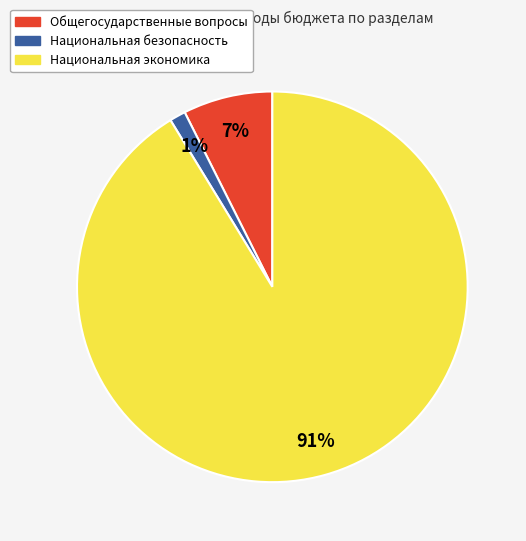

To the nearest percent, what is the average slice percentage?

33%